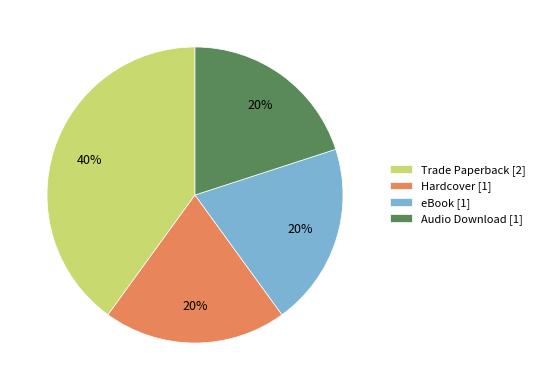

Which has a higher value, Hardcover or Trade Paperback?

Trade Paperback